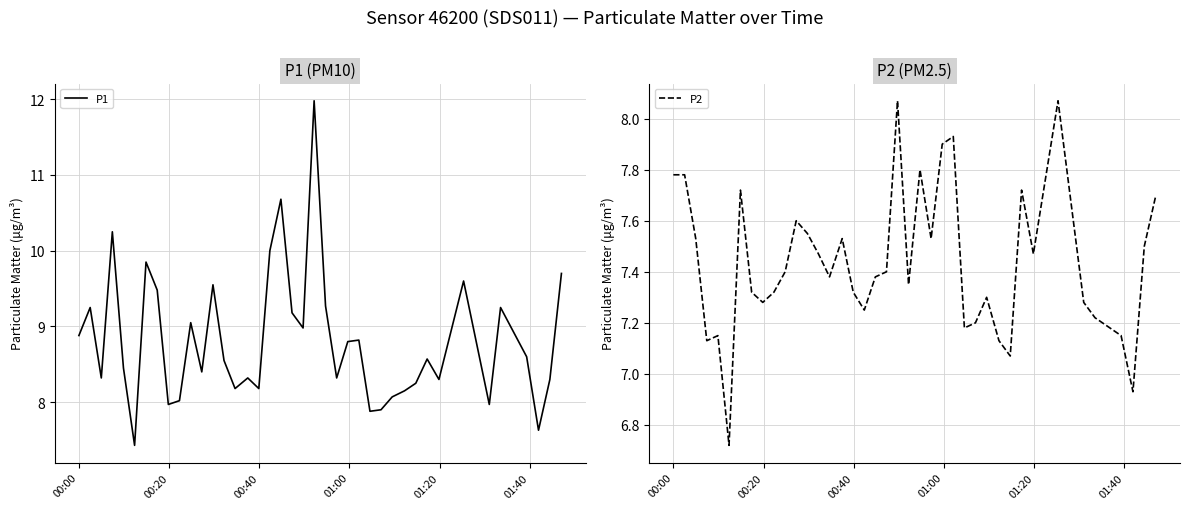

At how many categories does at least one series exceed 7?

40